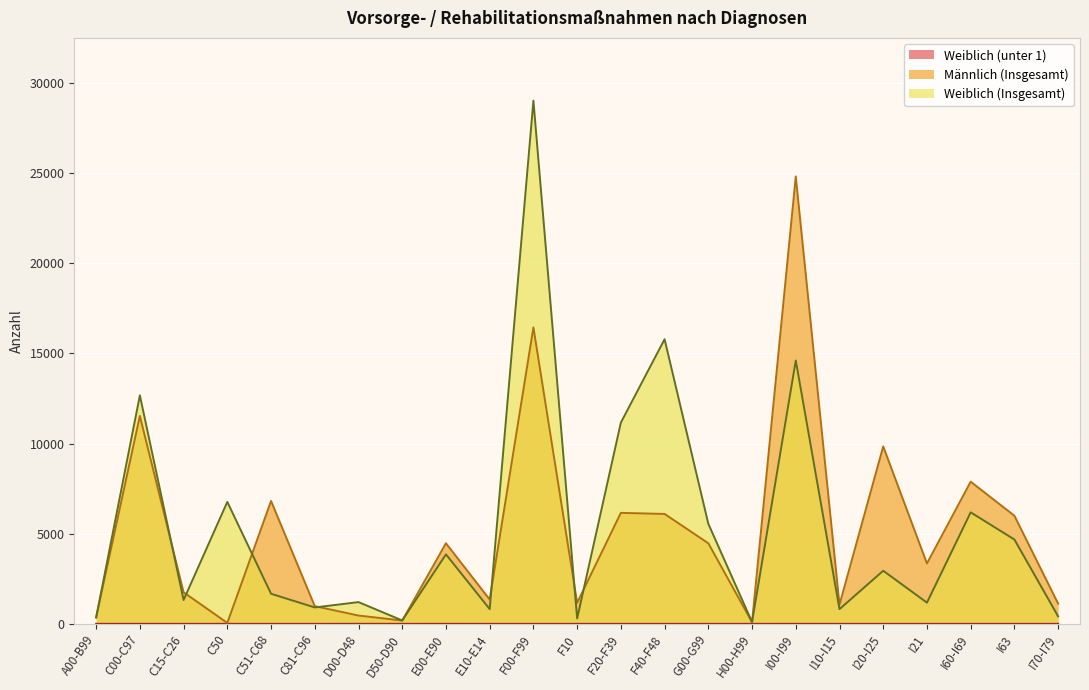

Which series has the largest total across all categories?

Weiblich (Insgesamt)